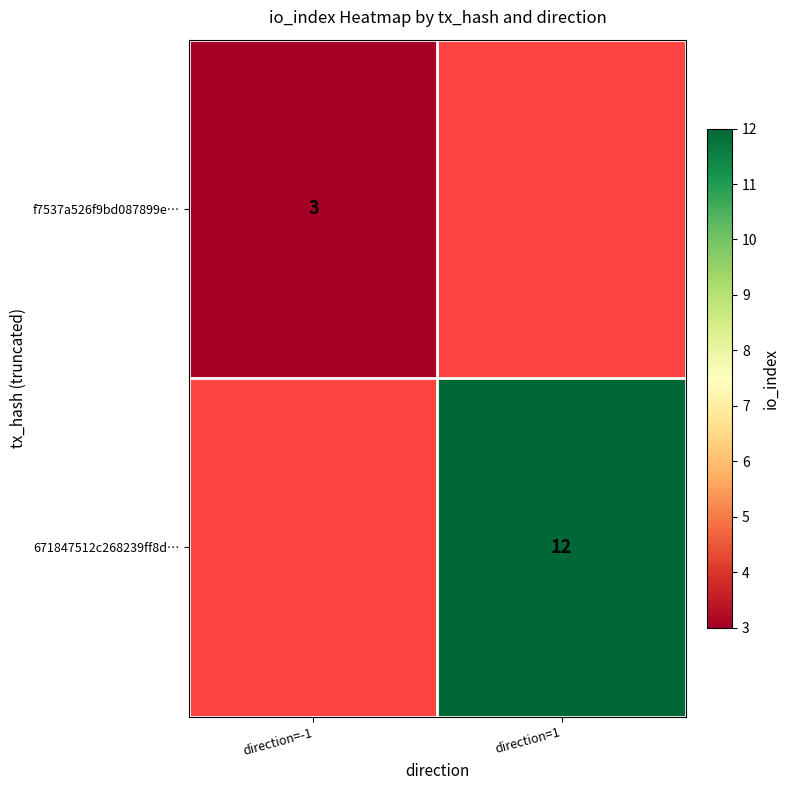

At which category is the sum across all series the highest?

direction=1